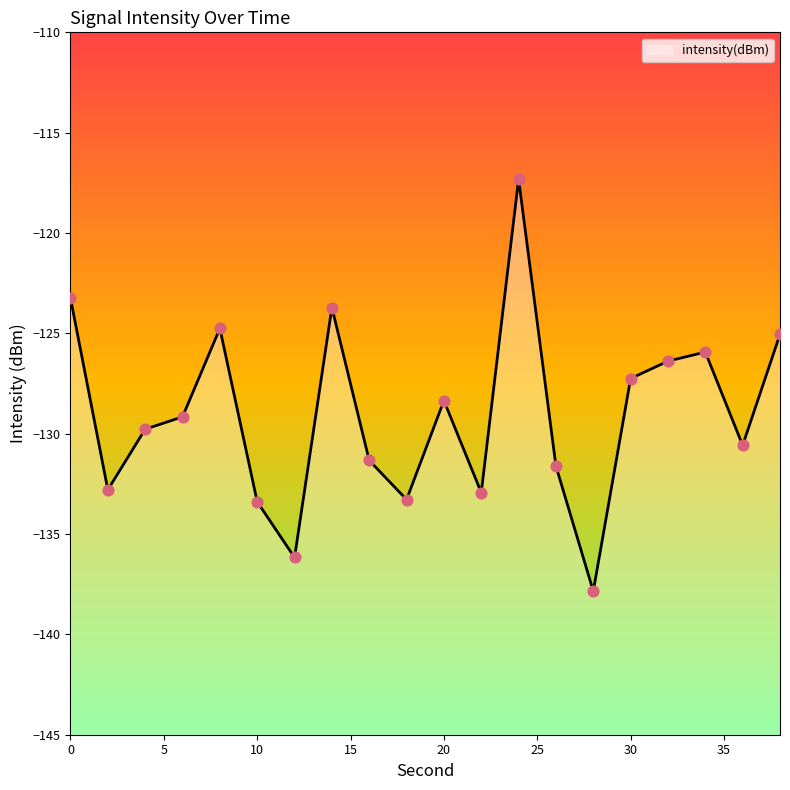

Which has a higher value, 14 or 28?

14